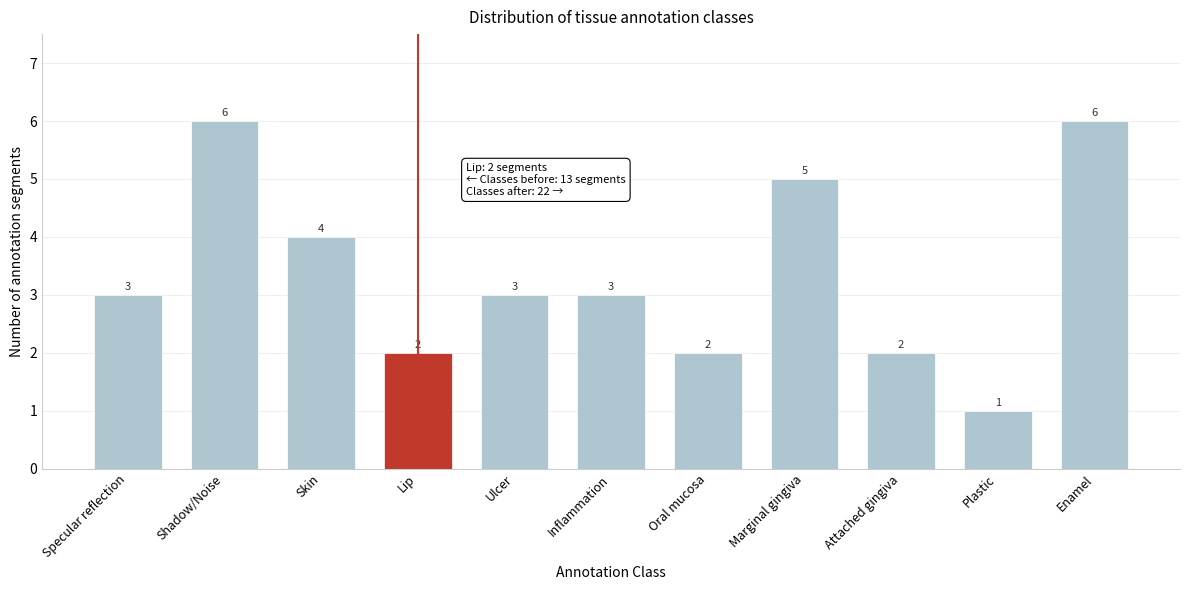

Reading left to right, what are all the values shown in this chart?

Specular reflection=3	Shadow/Noise=6	Skin=4	Lip=2	Ulcer=3	Inflammation=3	Oral mucosa=2	Marginal gingiva=5	Attached gingiva=2	Plastic=1	Enamel=6